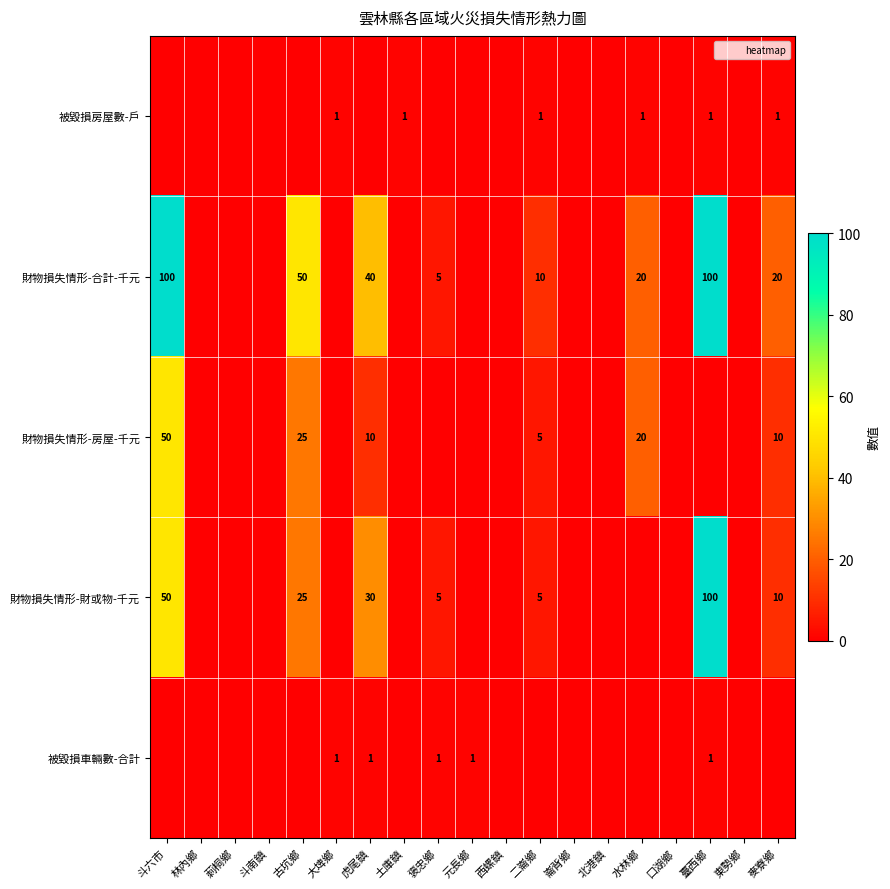

At which label is 財物損失情形-房屋-千元 closest to 25?

古坑鄉